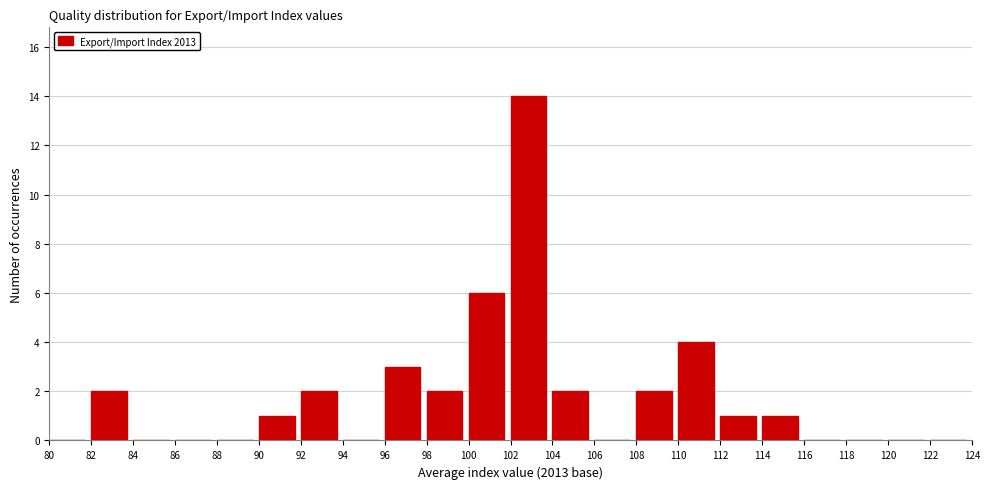

Over which range of the x-axis is the bar tallest?

102 to 104